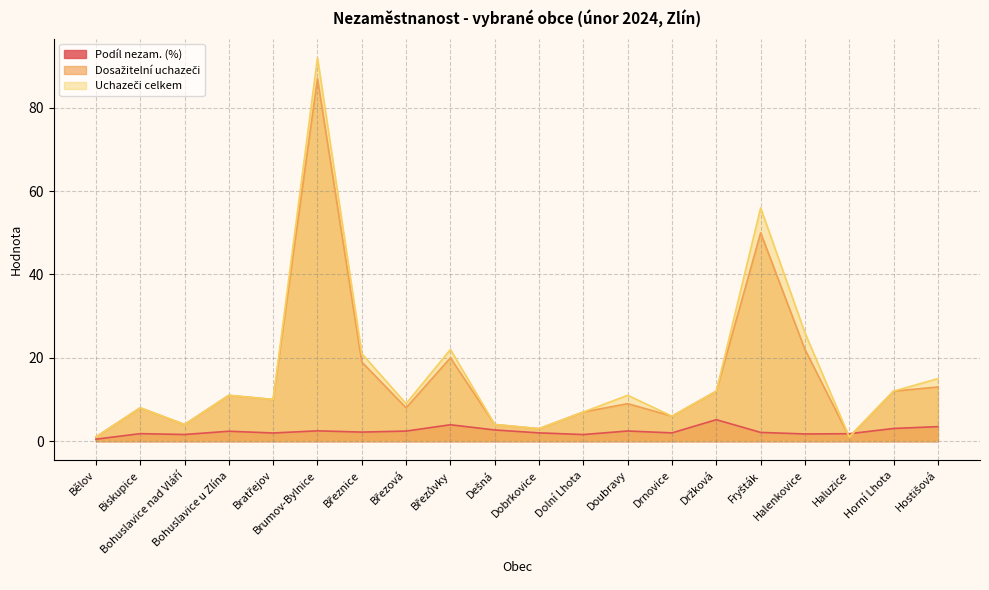

The value of Podíl nezam. (%) at Bělov is 0.5. True or false?

True